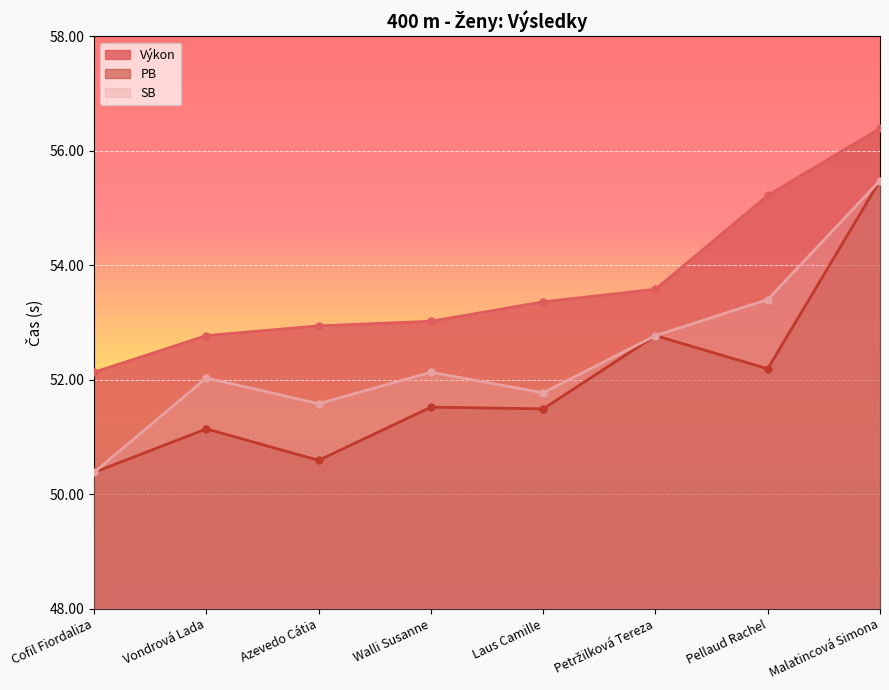

What is the difference between the second highest and second lowest values in the PB series?

2.2